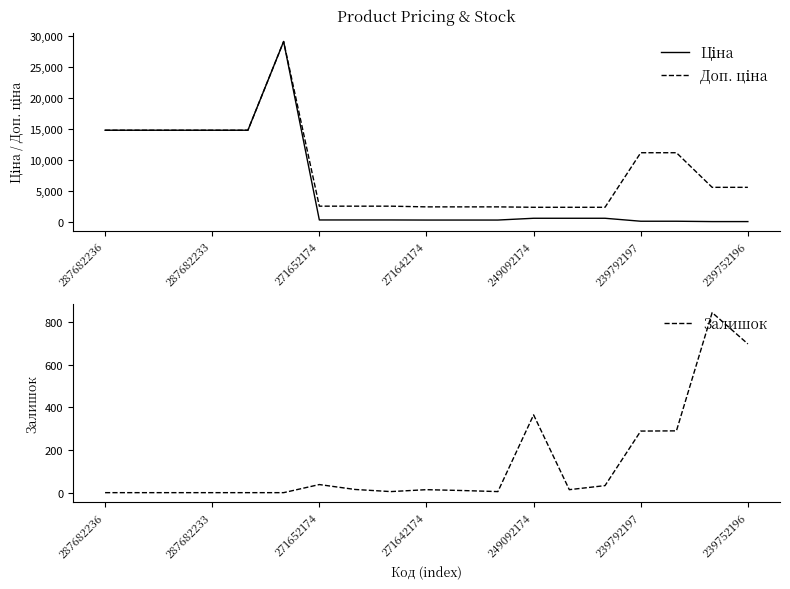

What is the spread (max minus min) of values at 16?

11070.2